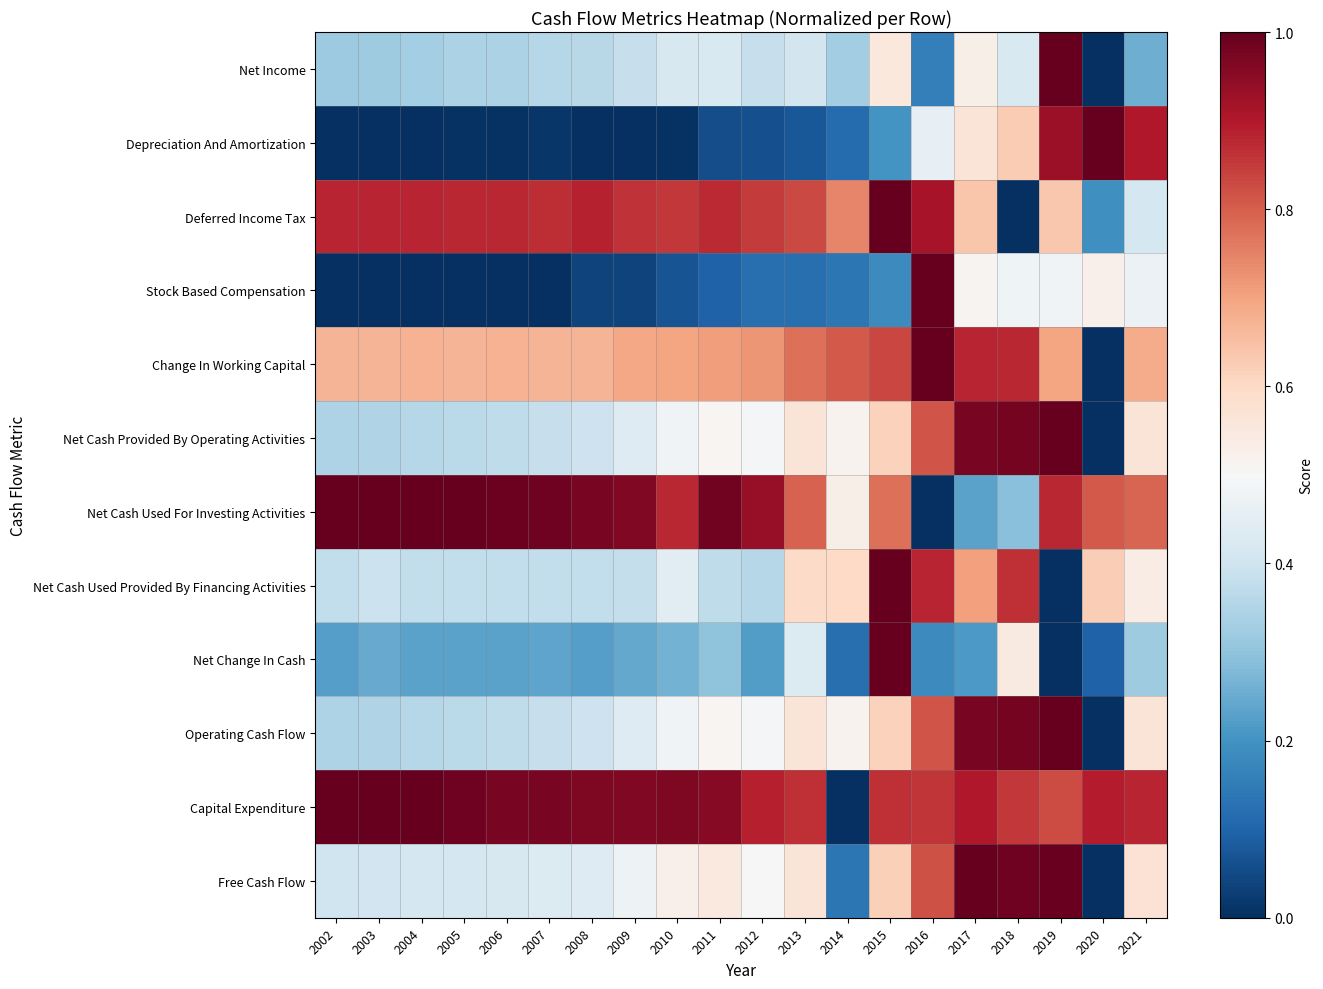

Which series has the largest total across all categories?

Capital Expenditure